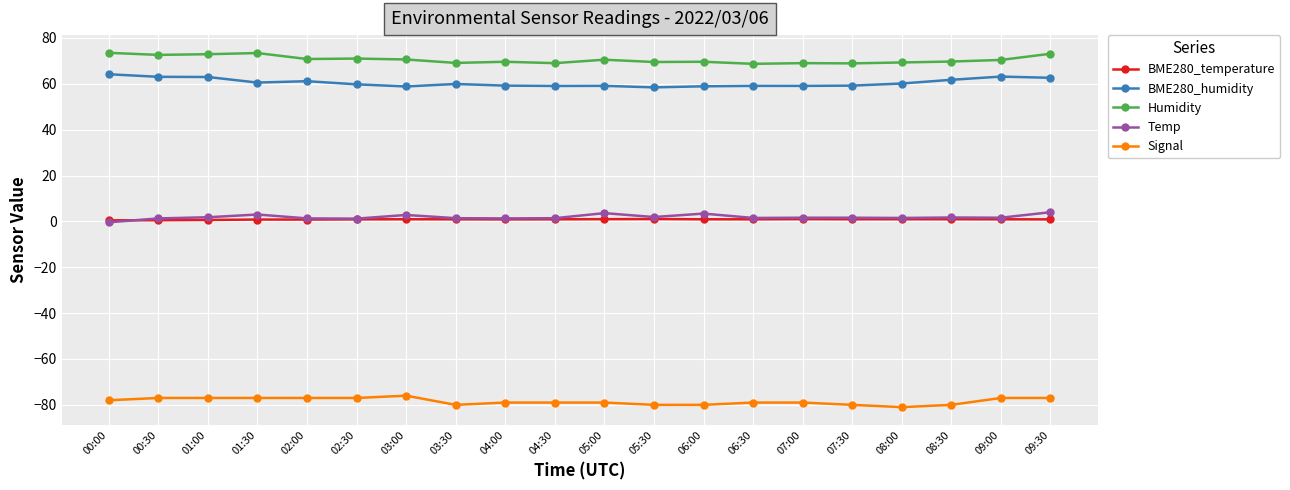

Is the value of Humidity at 08:30 greater than the value of Temp at 04:00?

Yes